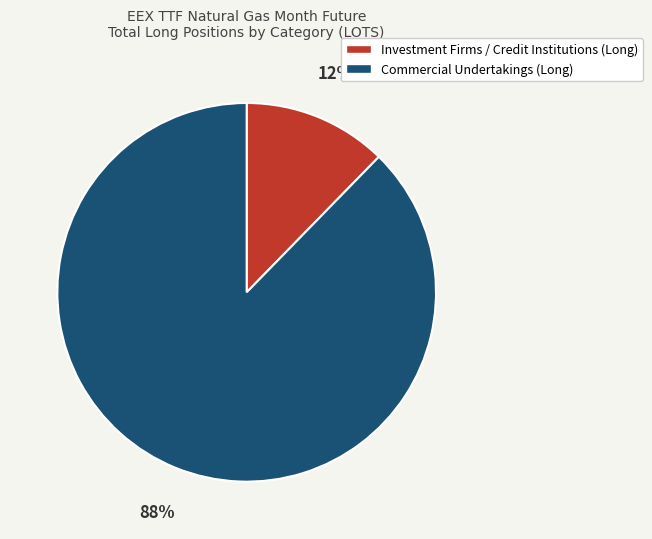

Does any single category account for the majority?

Yes